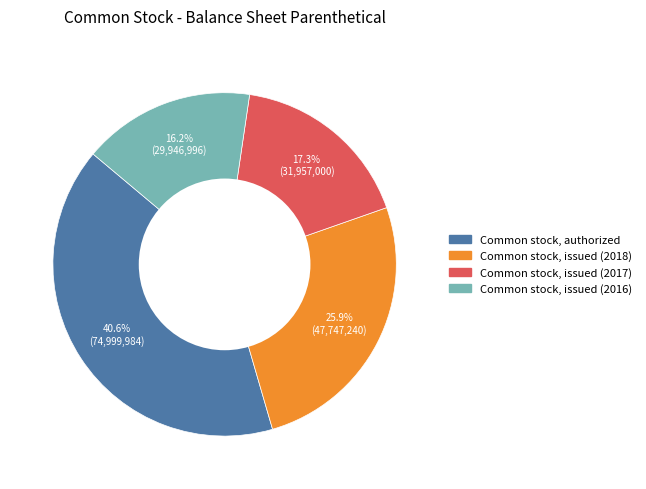

Is it true that Common stock, issued (2016) is 25% of the pie?

False